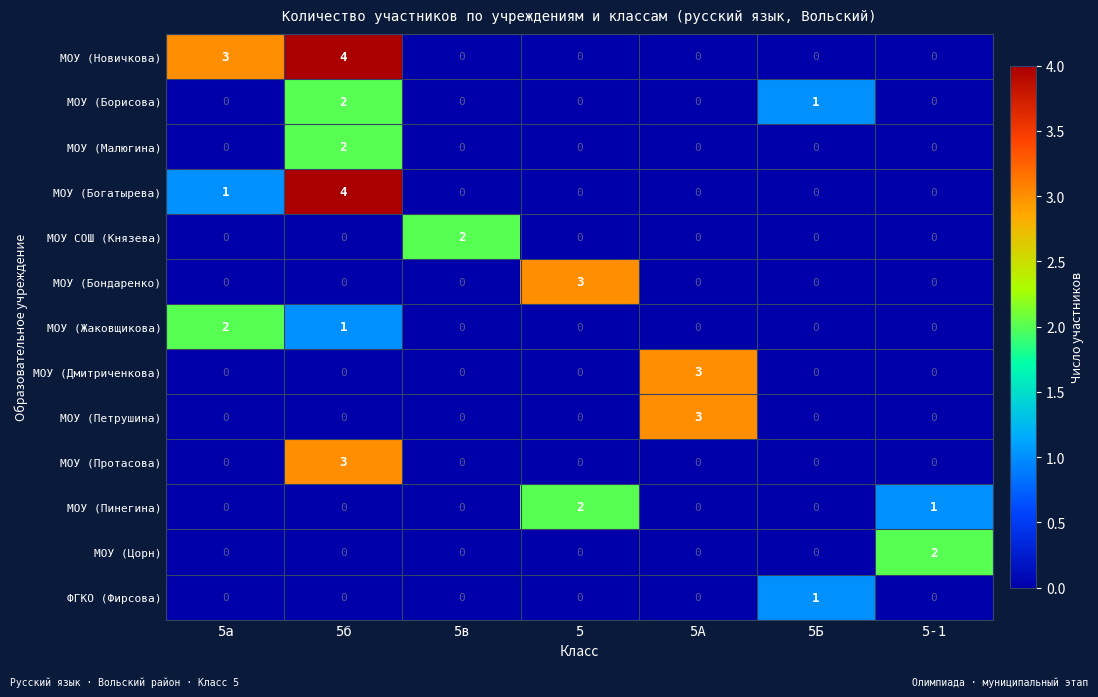

Which category has the highest value across all series?

5б